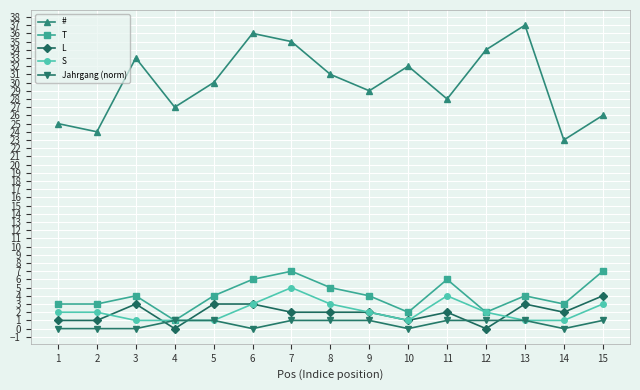

What is the total value across all series at 1?

31